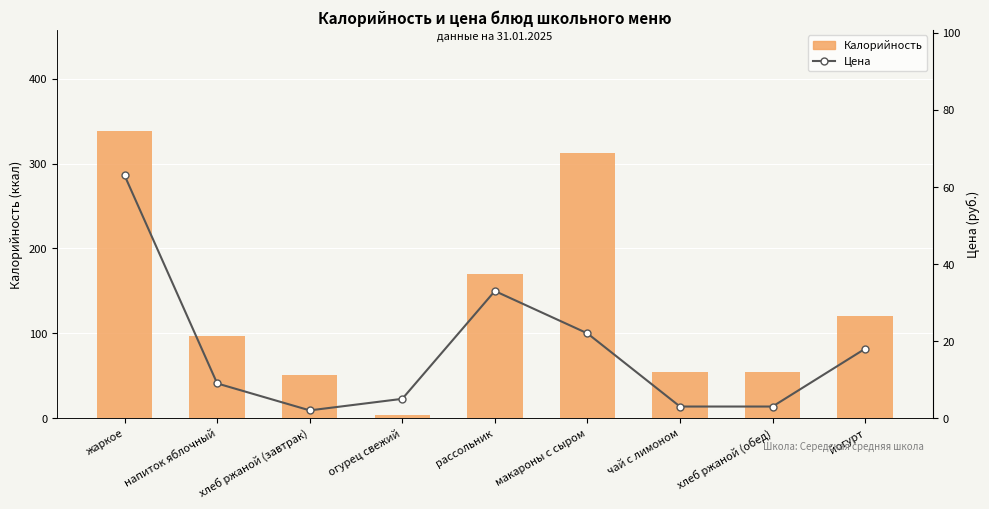

Is the value of Цена at огурец свежий greater than the value of Калорийность at хлеб ржаной (завтрак)?

No